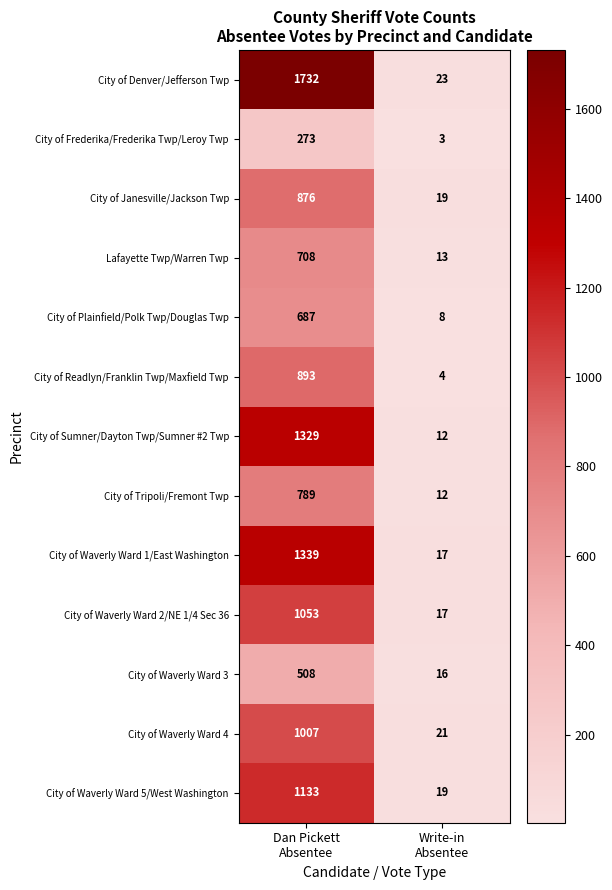

Rank the series at Dan Pickett
Absentee from highest to lowest value.

City of Denver/Jefferson Twp, City of Waverly Ward 1/East Washington, City of Sumner/Dayton Twp/Sumner #2 Twp, City of Waverly Ward 5/West Washington, City of Waverly Ward 2/NE 1/4 Sec 36, City of Waverly Ward 4, City of Readlyn/Franklin Twp/Maxfield Twp, City of Janesville/Jackson Twp, City of Tripoli/Fremont Twp, Lafayette Twp/Warren Twp, City of Plainfield/Polk Twp/Douglas Twp, City of Waverly Ward 3, City of Frederika/Frederika Twp/Leroy Twp